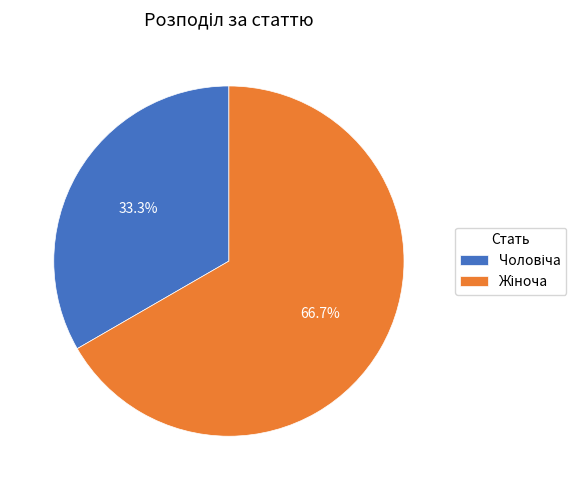

What is the change in value from Чоловіча to Жіноча?

+1